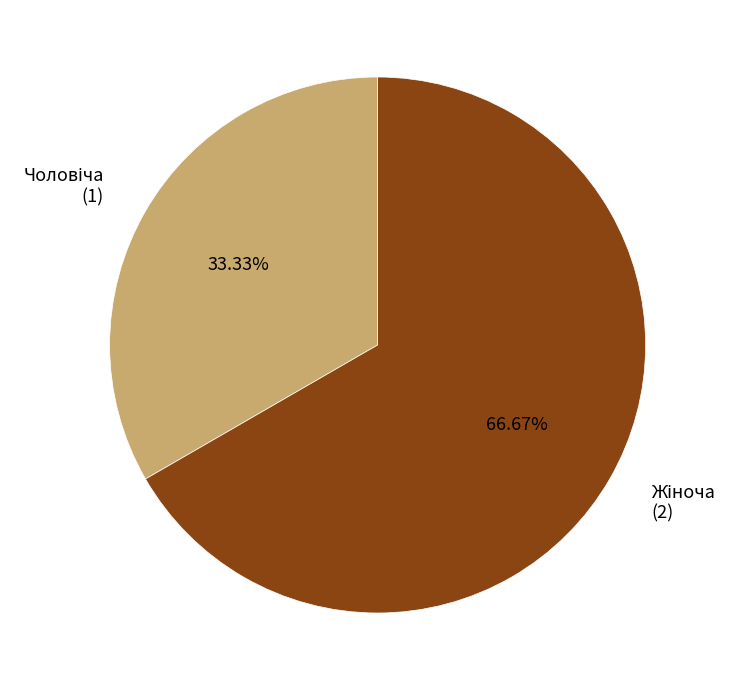

Does any single category account for the majority?

Yes